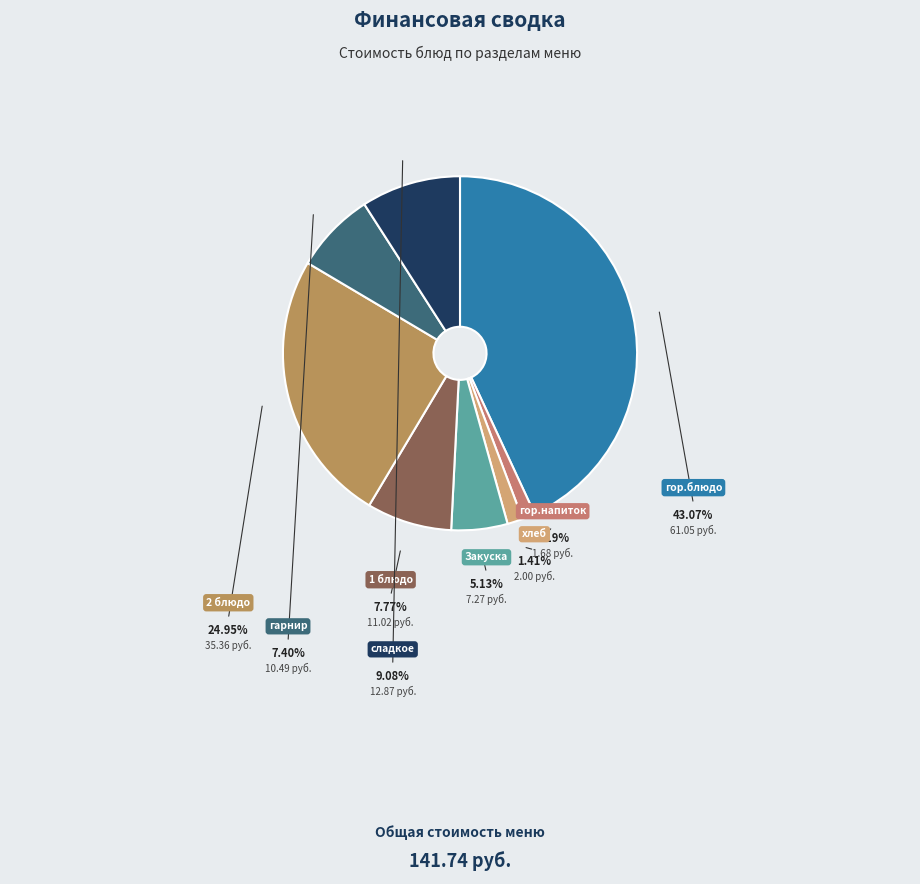

What is the ratio of the value at гор.напиток to the value at 1 блюдо?

0.2